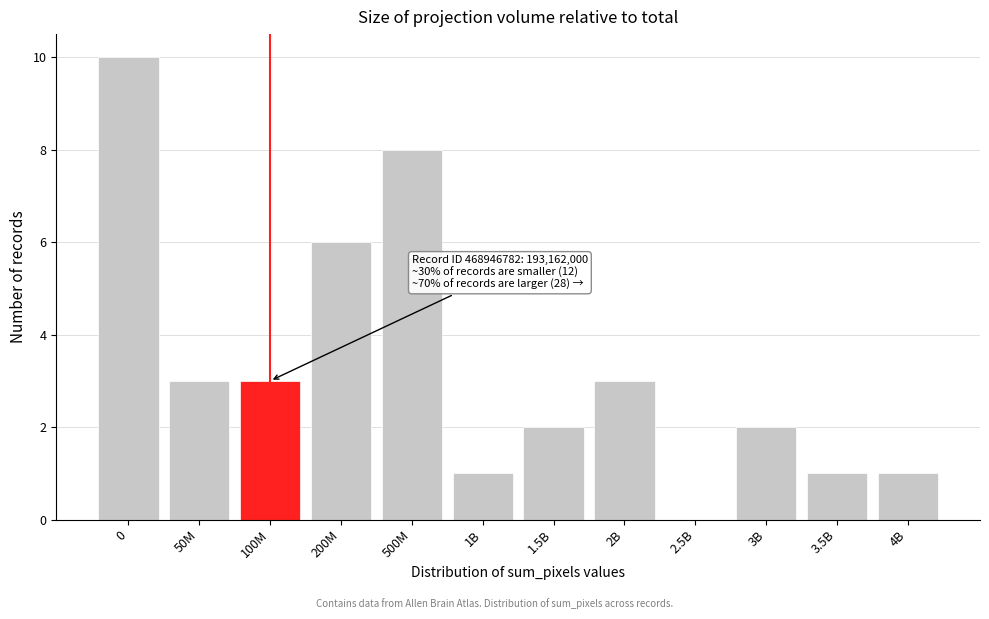

Reading left to right, list all the values displayed in this chart.

0=10	50M=3	100M=3	200M=6	500M=8	1B=1	1.5B=2	2B=3	2.5B=0	3B=2	3.5B=1	4B=1